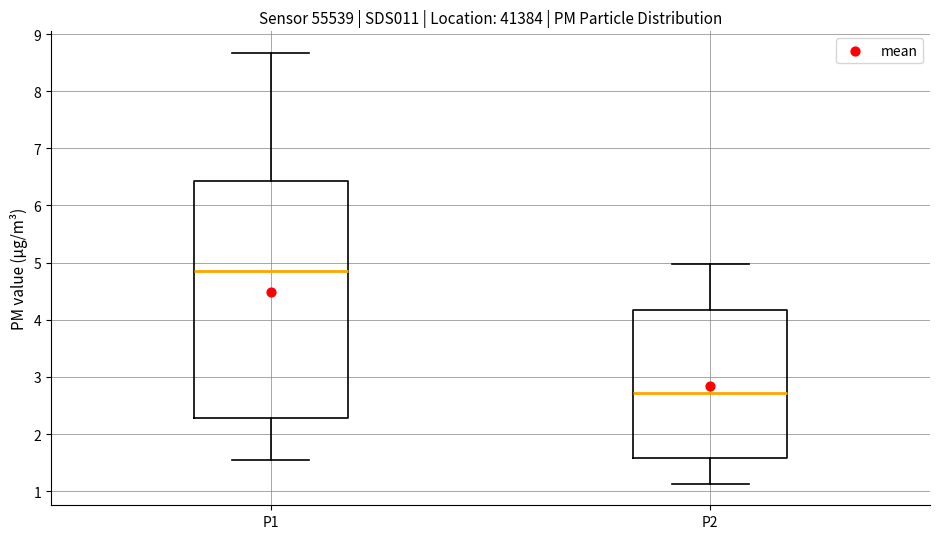

Reading left to right, read every box against the y-axis: the position of its median line, the range the box covers, and the ends of its whiskers. The values are not printed on the chart, so give them approximately, as read against the axis.

P1: median 4.9, box 2.3 to 6.4, whiskers 1.6 to 8.7
P2: median 2.7, box 1.6 to 4.2, whiskers 1.1 to 5.0